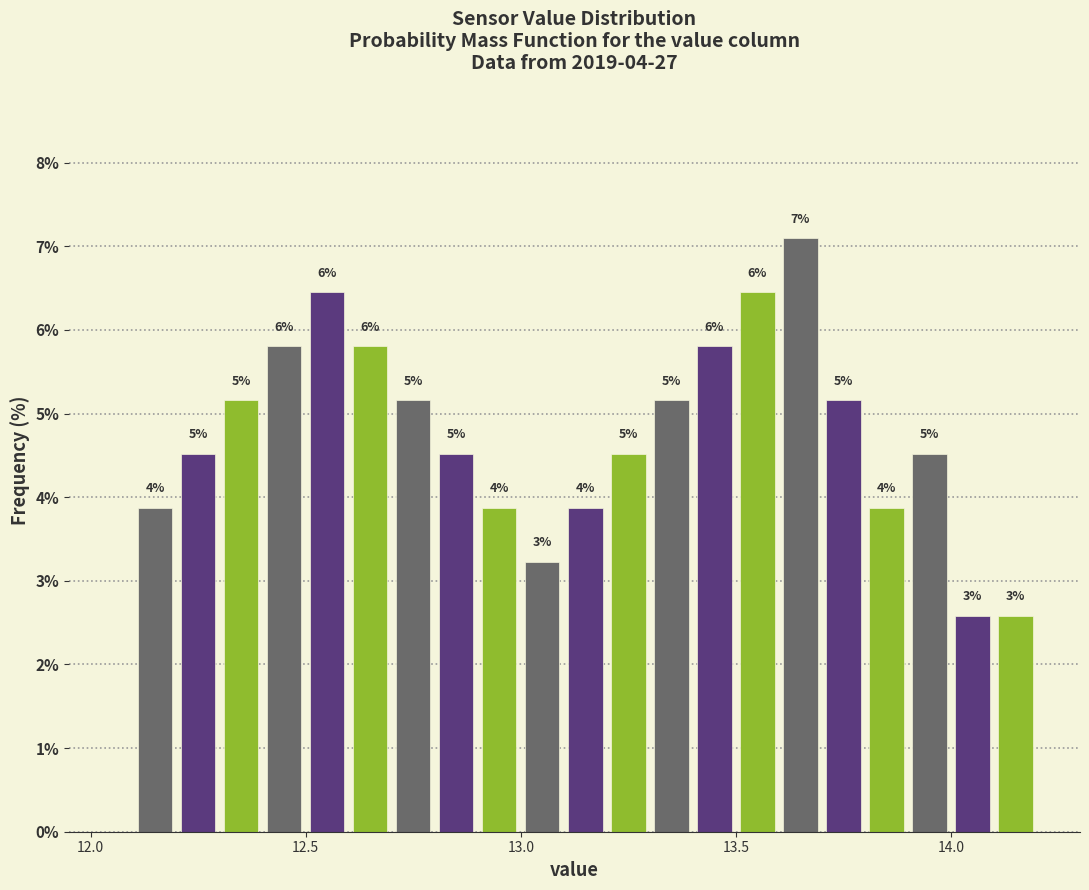

Read against the x-axis, roughly where is the centre of the tallest bar?

13.65